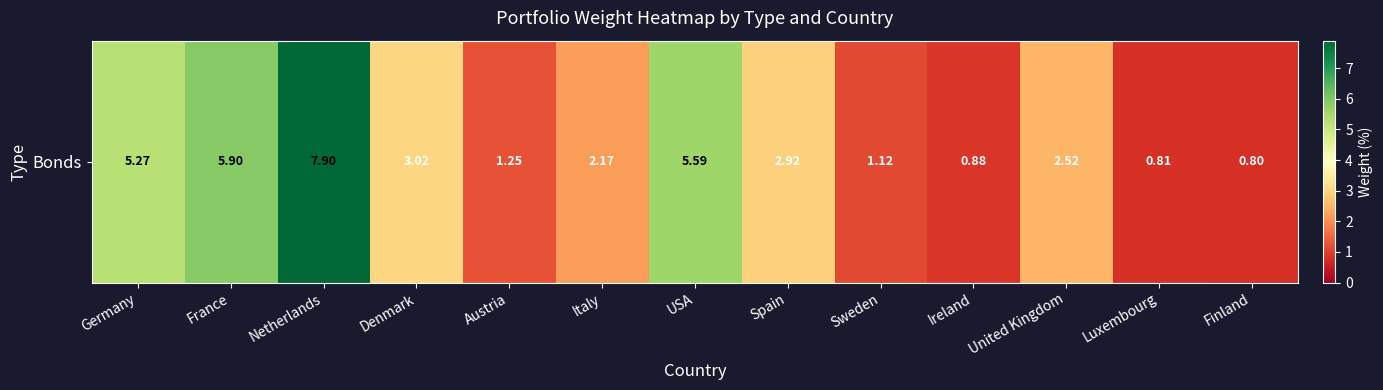

What is the difference between the maximum and minimum values?

7.1